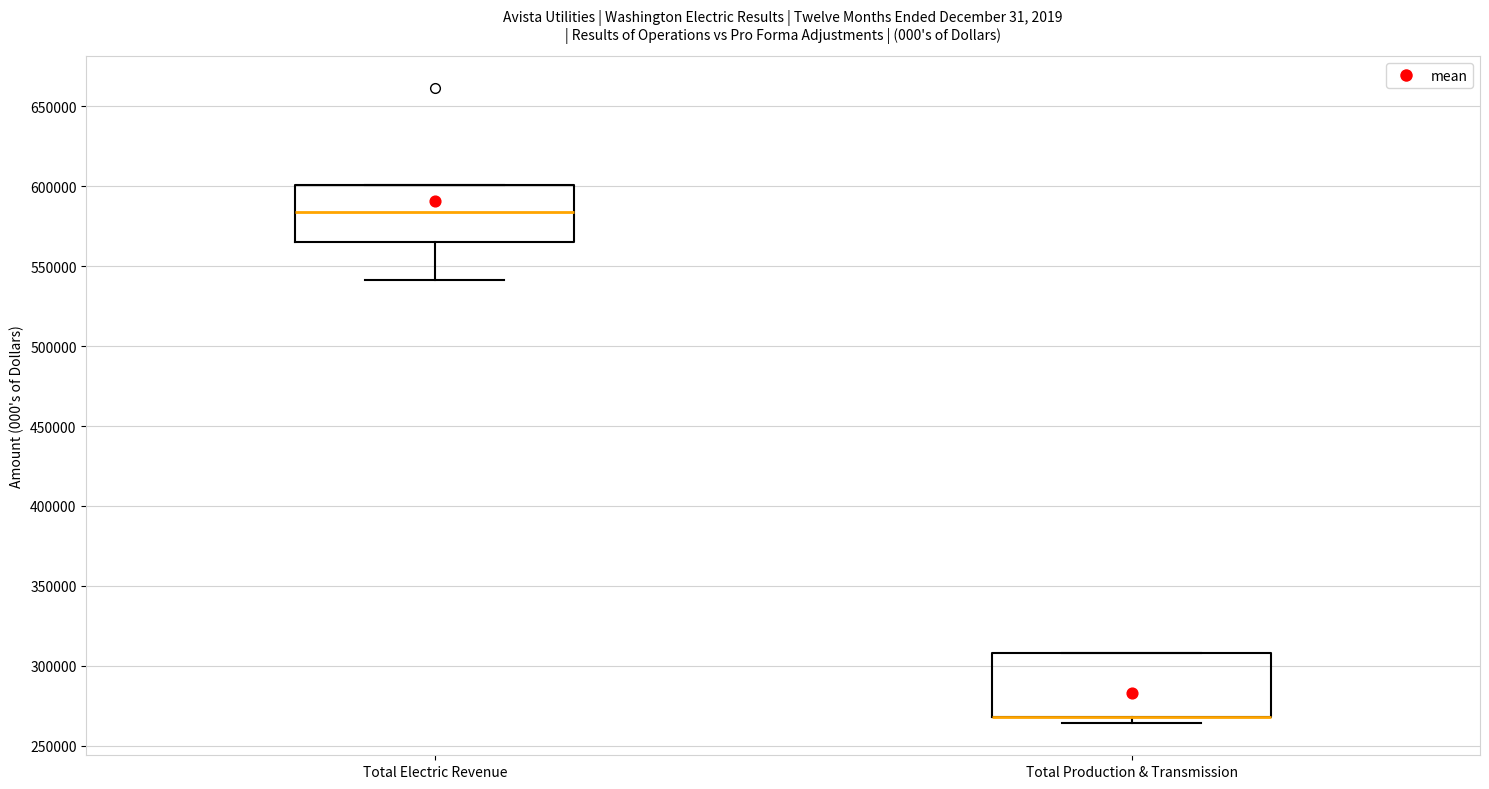

Reading left to right, transcribe this box plot: for each box, give where its median line is, the range the box spans, and where its two whiskers end, as read against the y-axis. The values are not printed on the chart, so give them approximately, as read against the axis.

Total Electric Revenue: median 585000, box 565000 to 600000, whiskers 540000 to 600000
Total Production & Transmission: median 270000 (drawn on the box's lower edge), box 270000 to 310000, whiskers 265000 to 310000